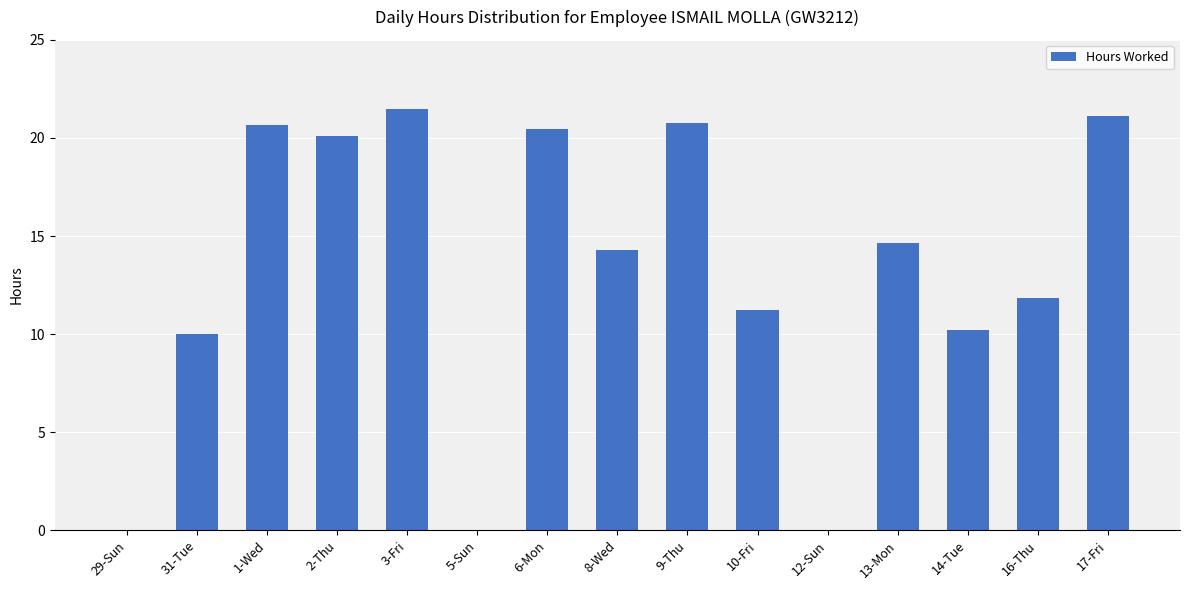

At which label does the data first exceed 14?

1-Wed